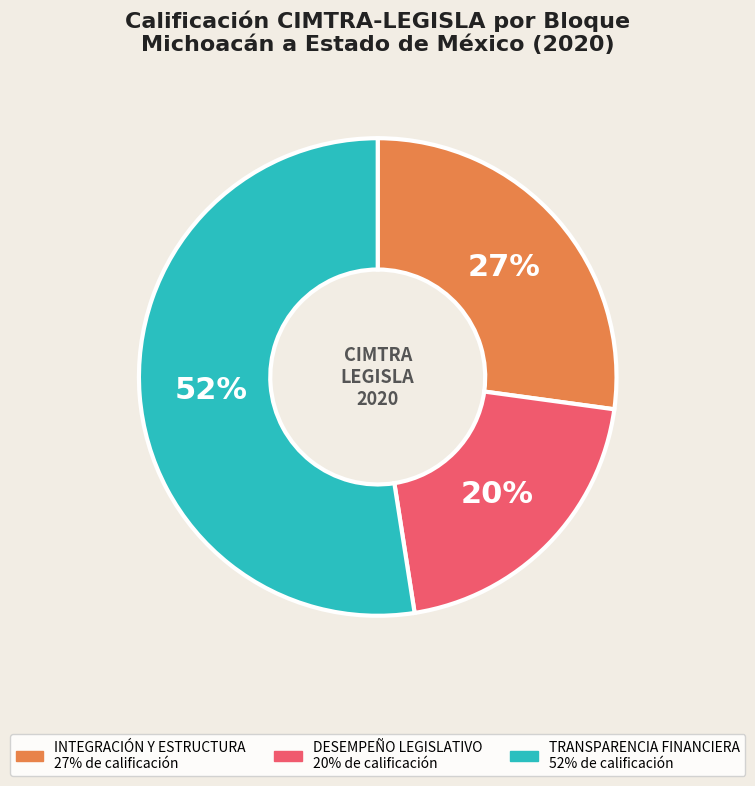

Does any single category account for the majority?

Yes